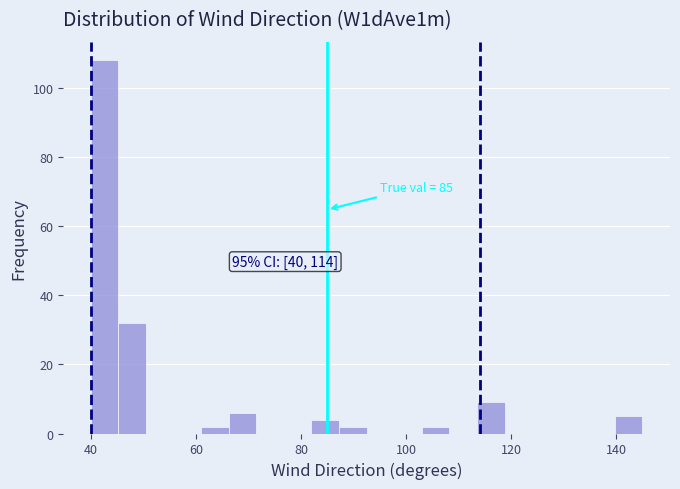

Read against the x-axis, roughly where is the centre of the tallest bar?

42